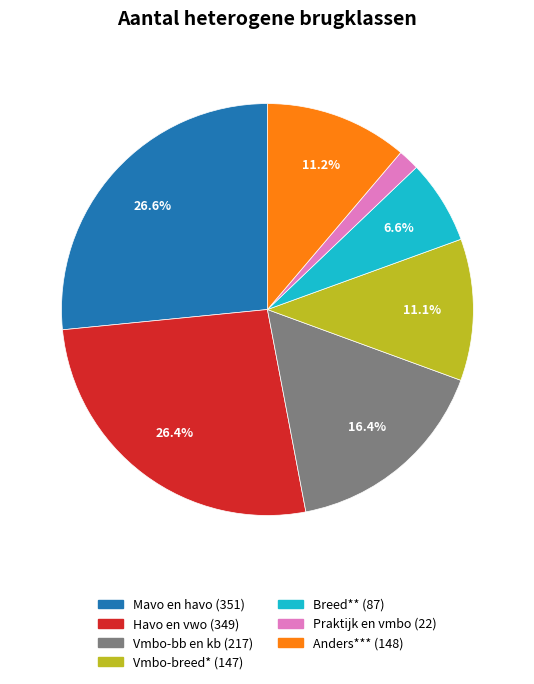

How many slices are in this pie chart?

7